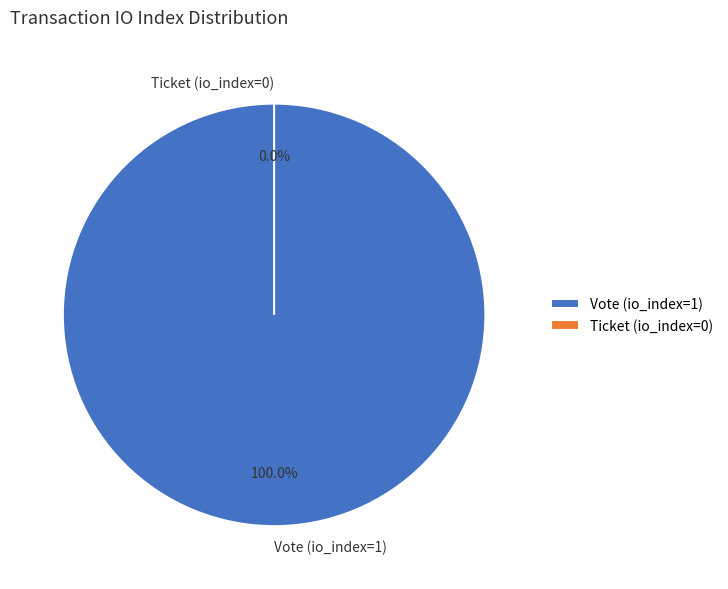

To the nearest percent, what is the difference between the largest and smallest slice percentages?

100%